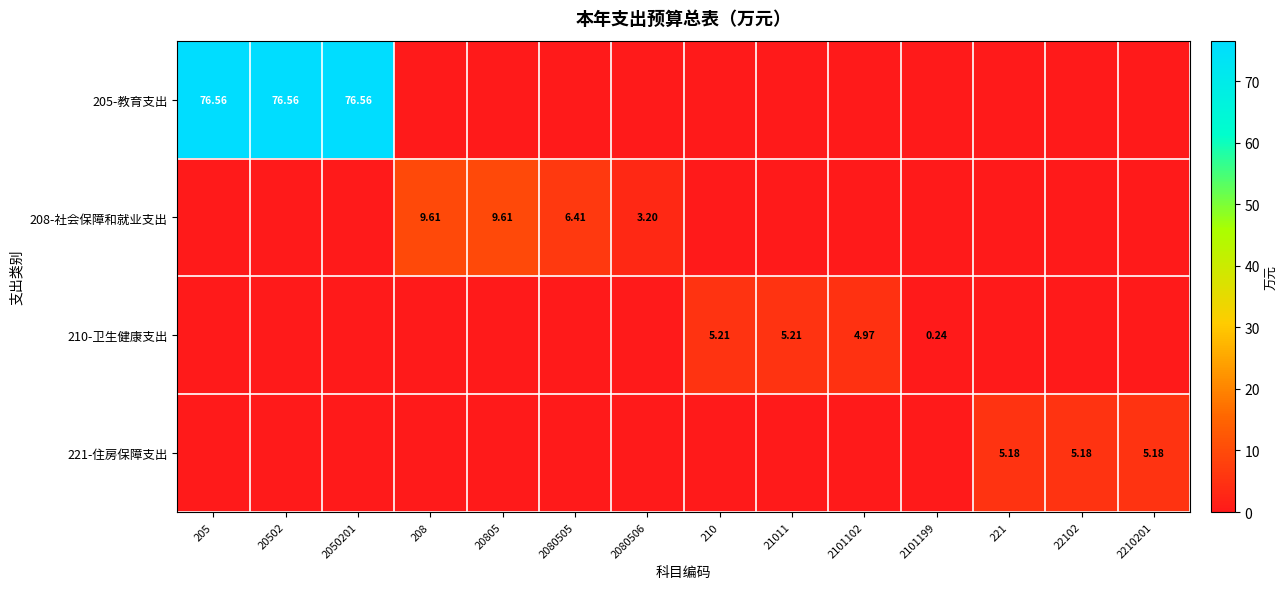

Count the number of data series in this chart.

4